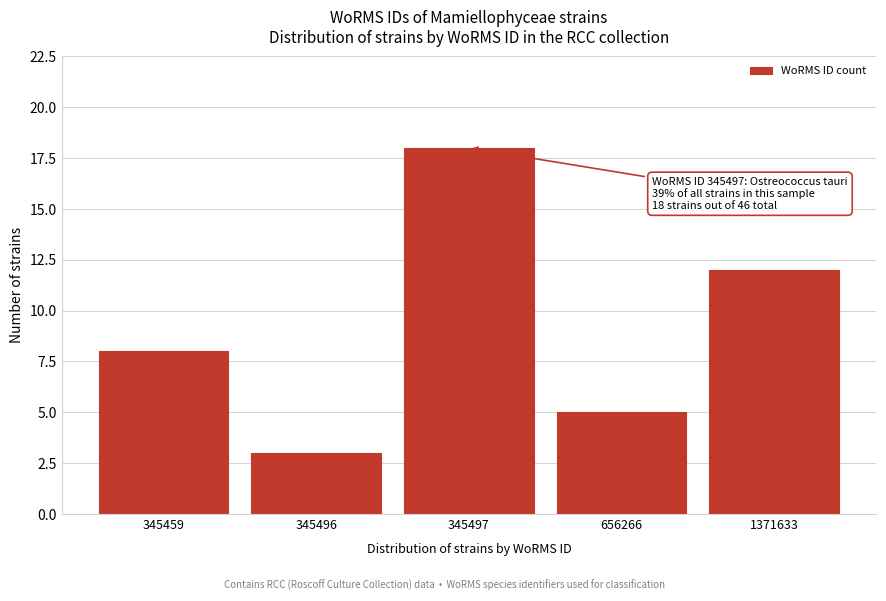

Reading left to right, extract all data points from this chart.

8	3	18	5	12